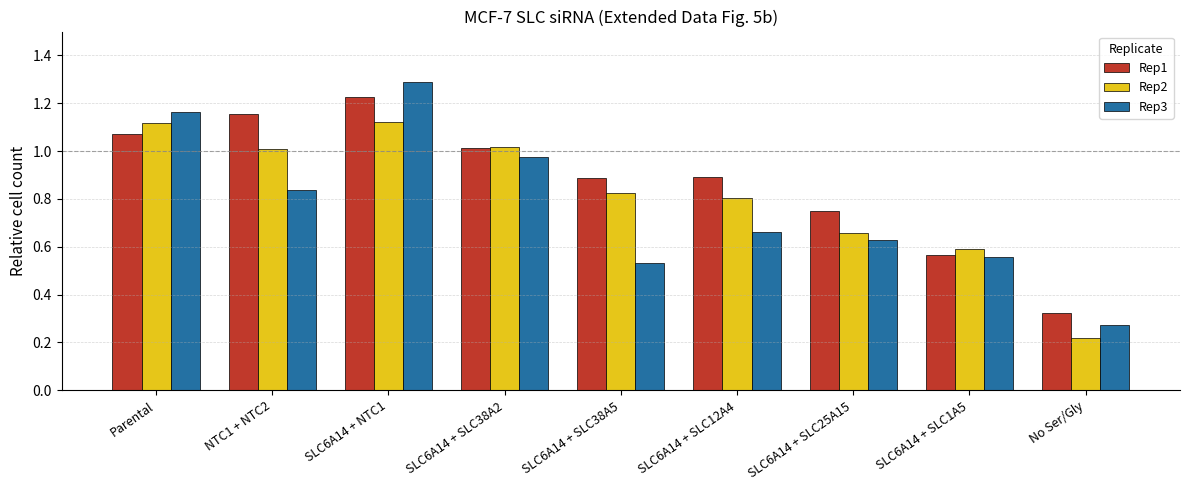

What is the difference between the maximum and minimum values in the Rep1 series?

0.9